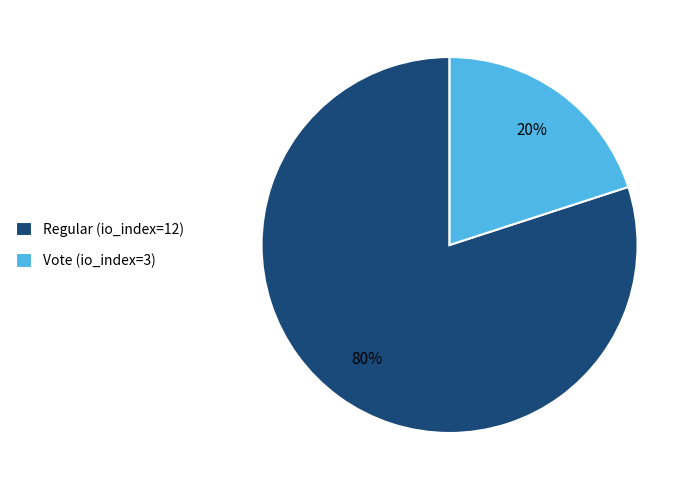

What percentage is the Vote (io_index=3) slice, to the nearest percent?

20%